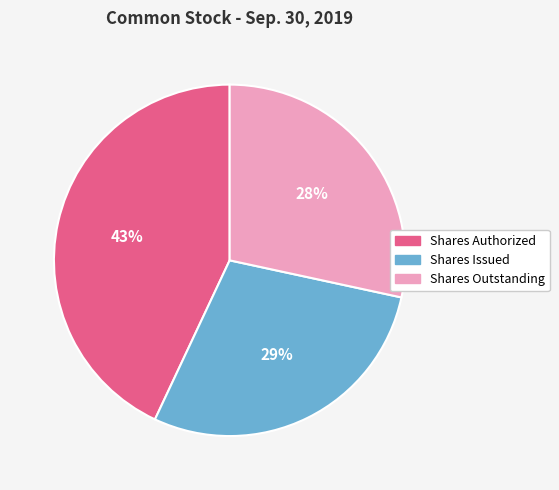

Combined, do Shares Outstanding and Shares Authorized account for over 50%?

Yes